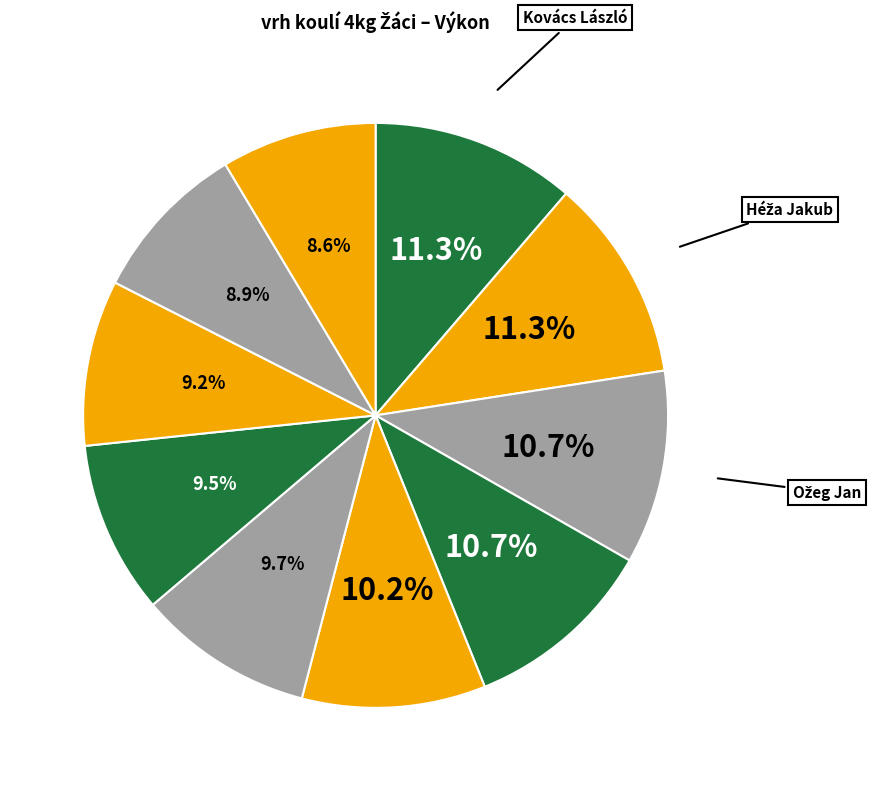

How many slices are in this pie chart?

10